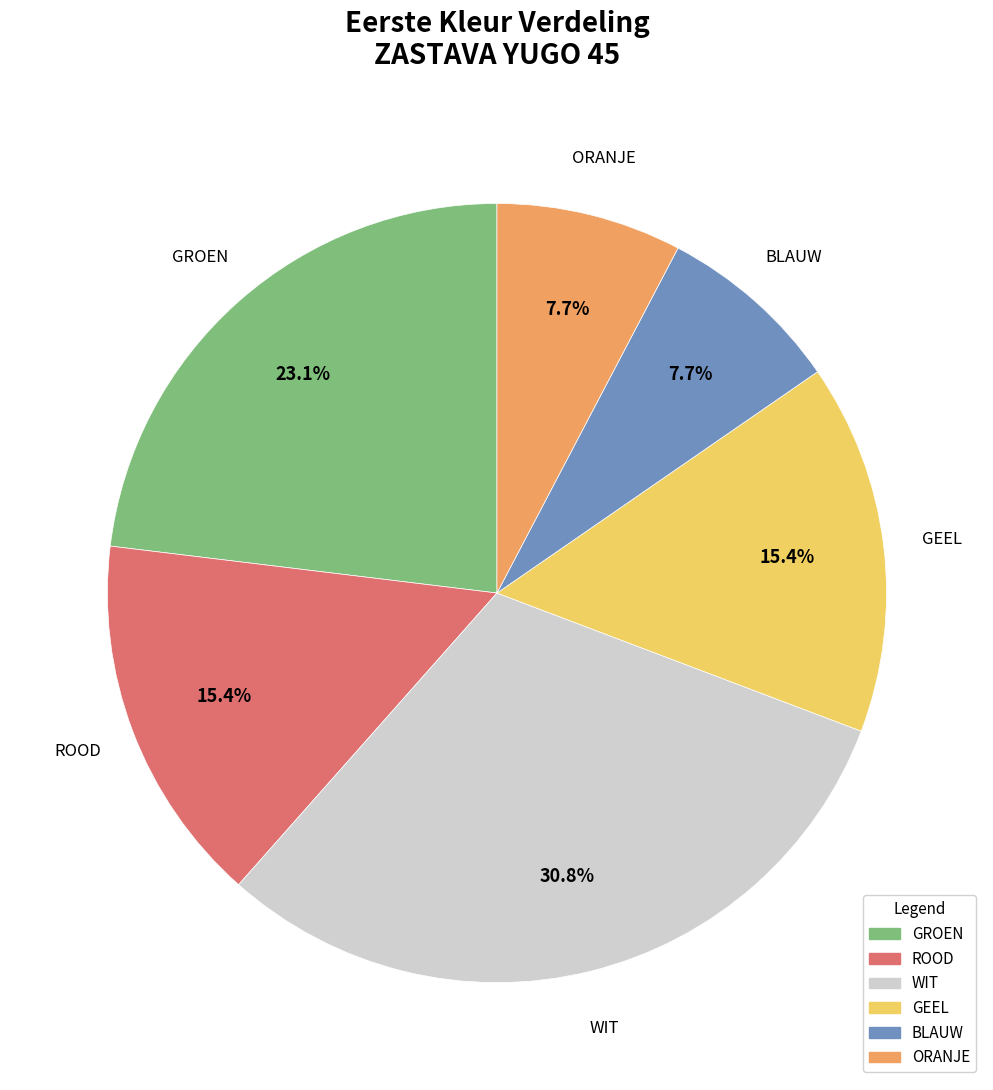

How many slices are in this pie chart?

6